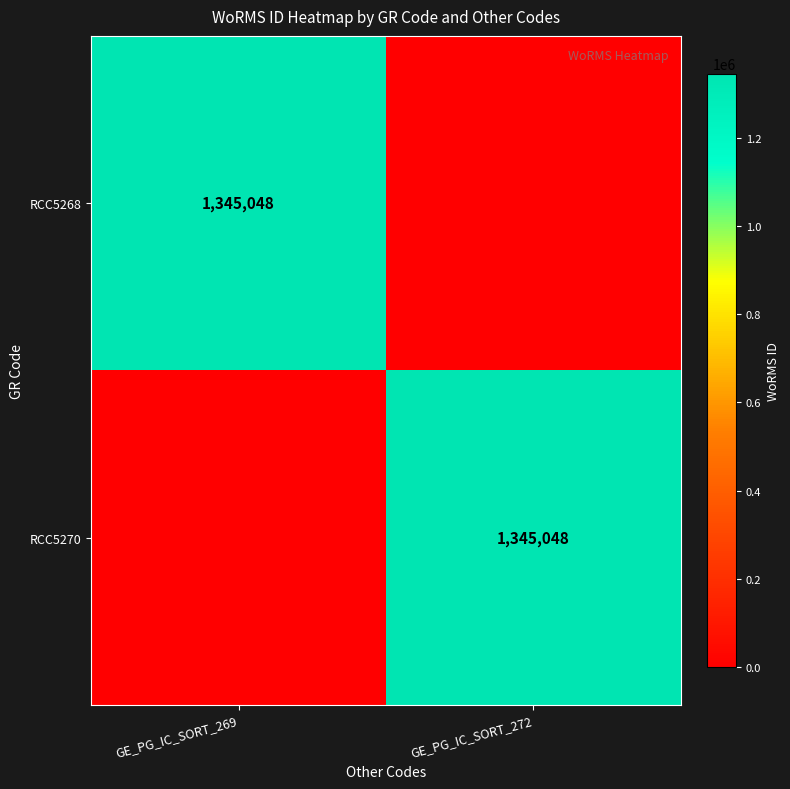

How many distinct data groups are displayed?

2